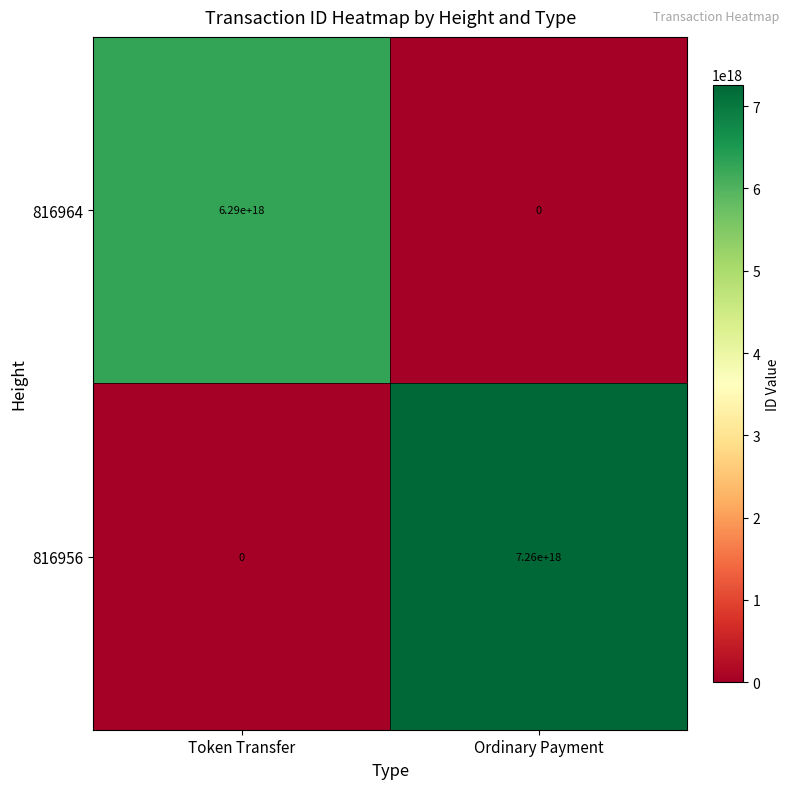

True or false: 816964 has a value of 10761951927490271232 at Token Transfer.

False